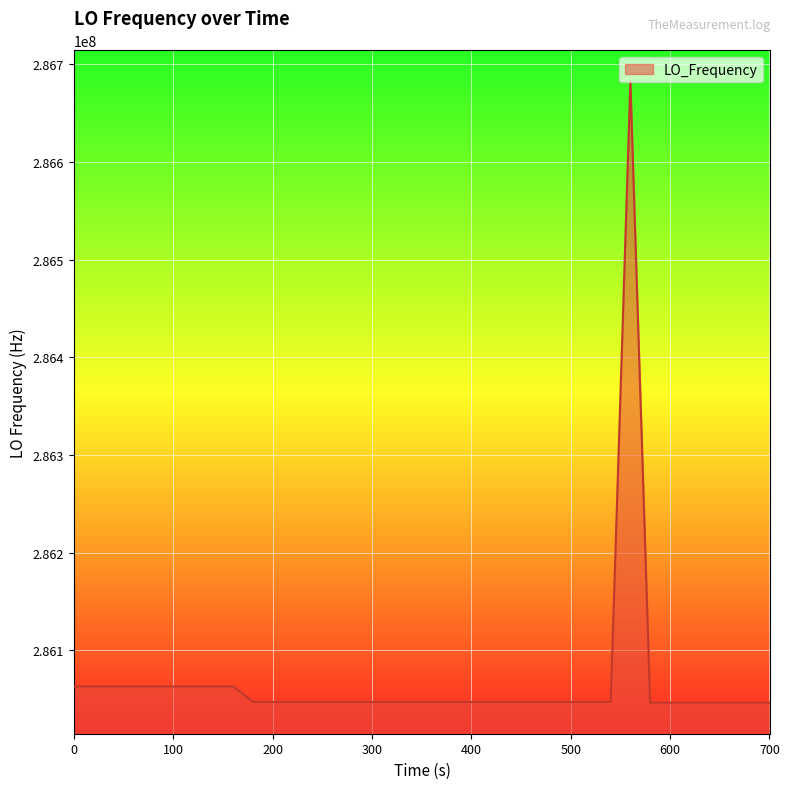

What is the sum of all values?

11442668810.1